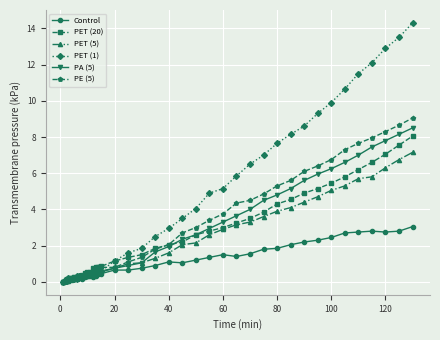

How many lines are shown in the chart?

6